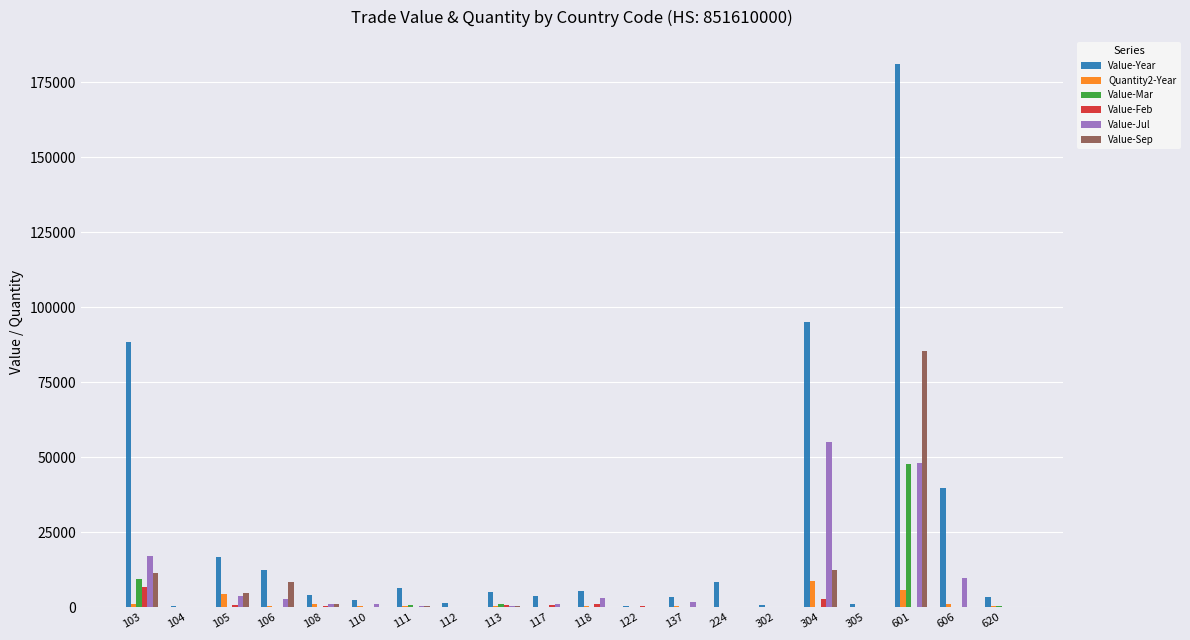

Which series changed the most between 105 and 122?

Value-Year